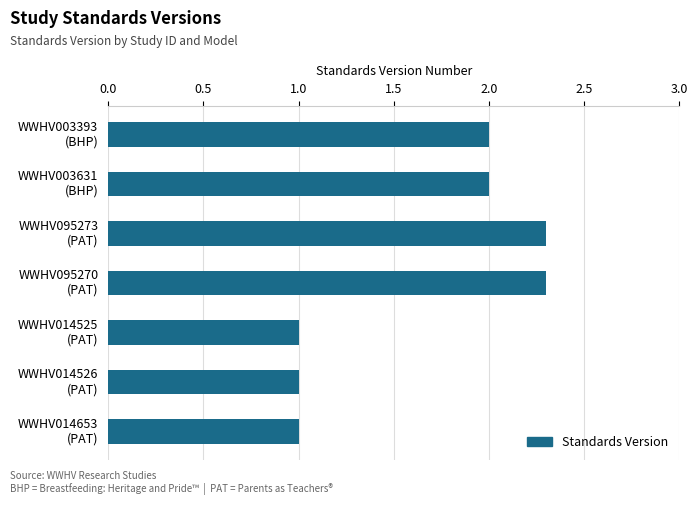

What is the sum of all values?

11.6